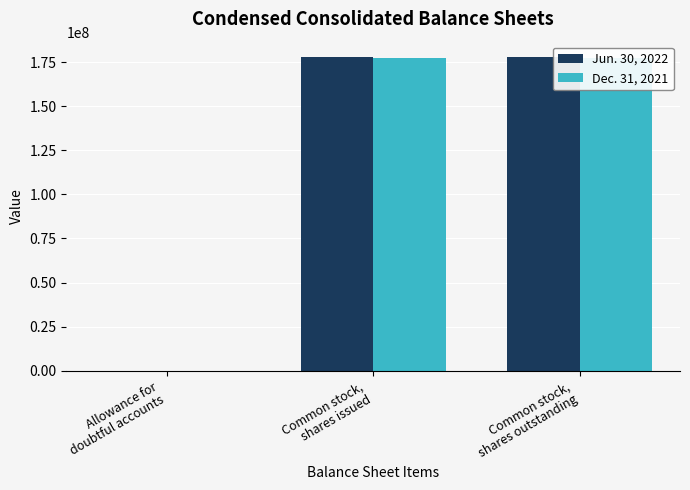

Does the chart contain stacked bars?

No